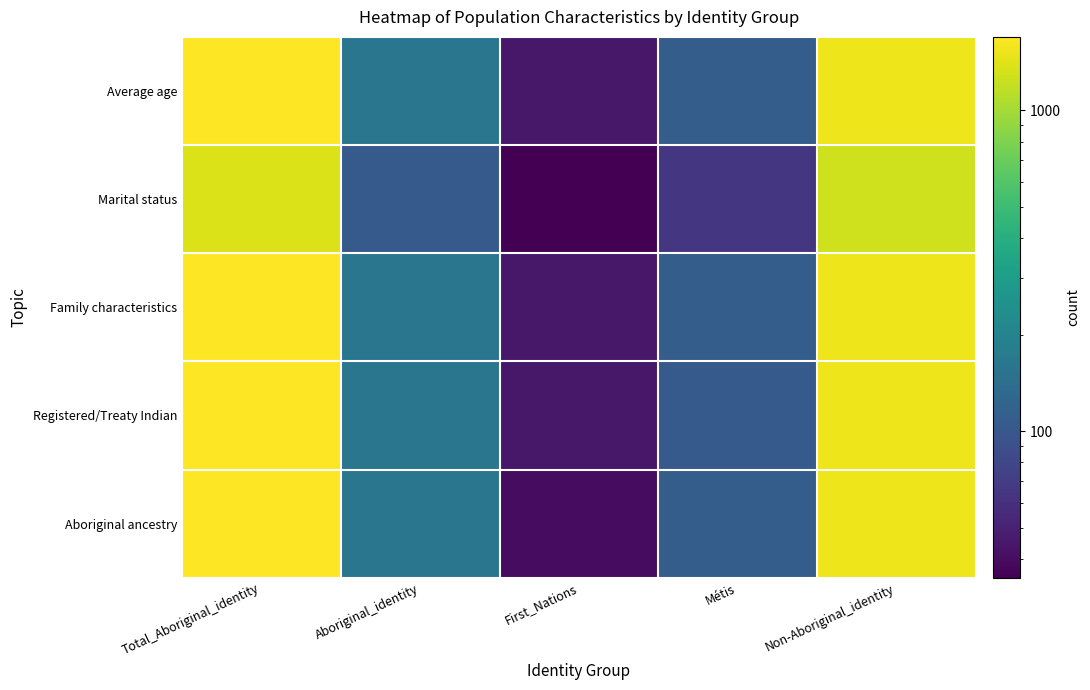

At how many categories does at least one series exceed 283?

2